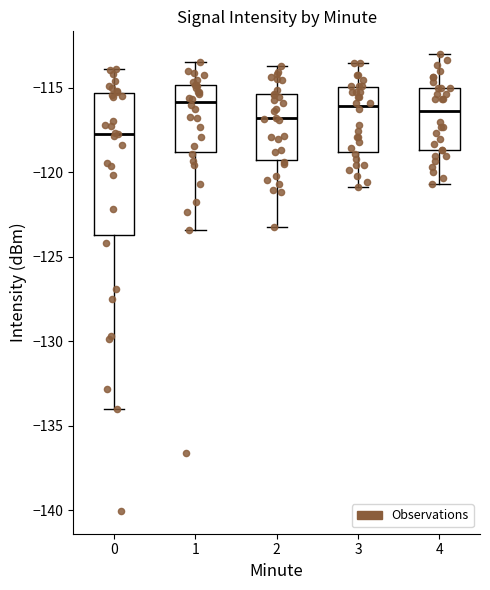

Reading left to right, transcribe this box plot: for each box, give where its median line is, the range the box spans, and where its two whiskers end, as read against the y-axis. The values are not printed on the chart, so give them approximately, as read against the axis.

0: median -117.5, box -123.5 to -115.5, whiskers -134.0 to -114.0
1: median -116.0, box -119.0 to -115.0, whiskers -123.5 to -113.5
2: median -117.0, box -119.5 to -115.5, whiskers -123.0 to -113.5
3: median -116.0, box -119.0 to -115.0, whiskers -121.0 to -113.5
4: median -116.5, box -118.5 to -115.0, whiskers -120.5 to -113.0